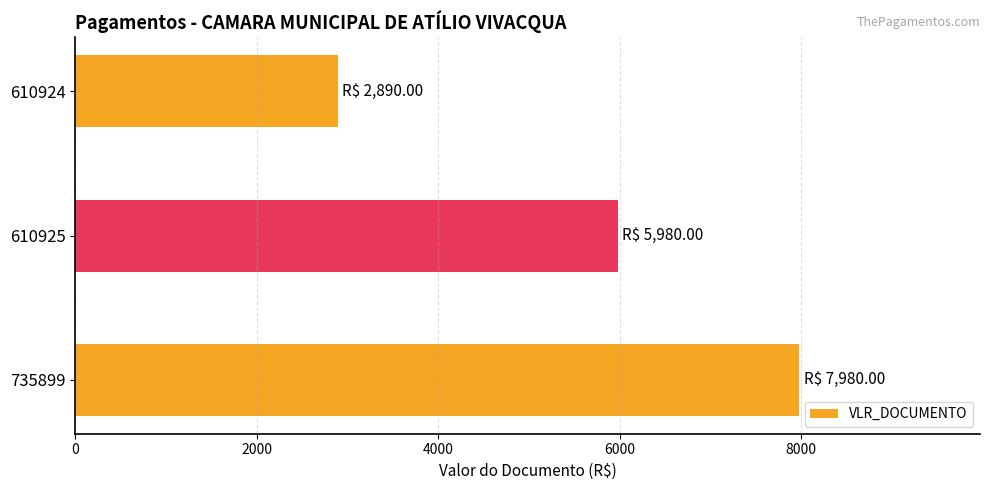

List the labels in order of value, largest first.

735899, 610925, 610924